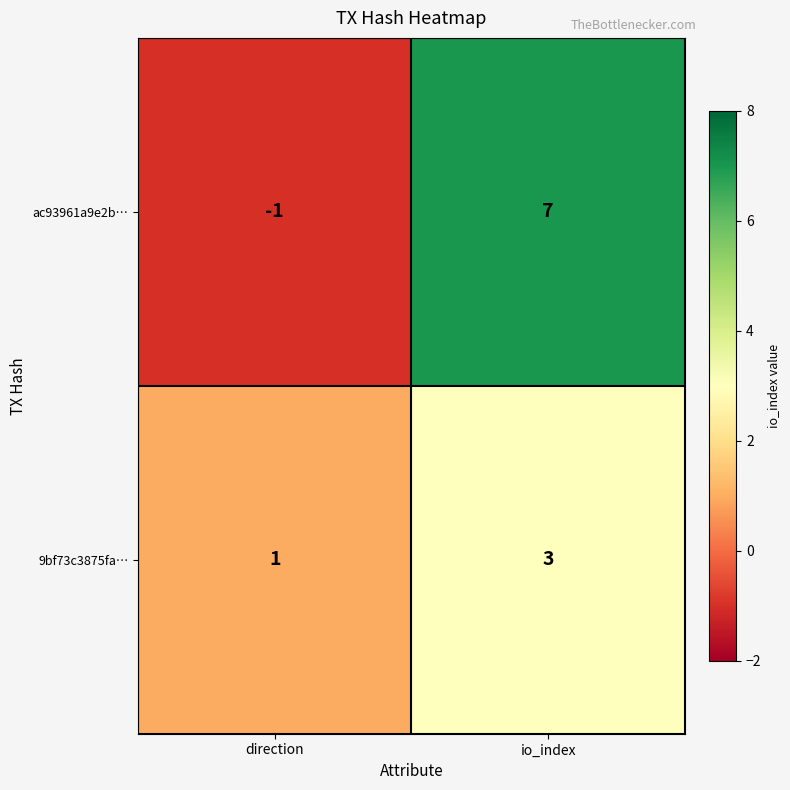

Reading right to left, what are all the values shown in this chart?

ac93961a9e2b…: 7	-1
9bf73c3875fa…: 3	1